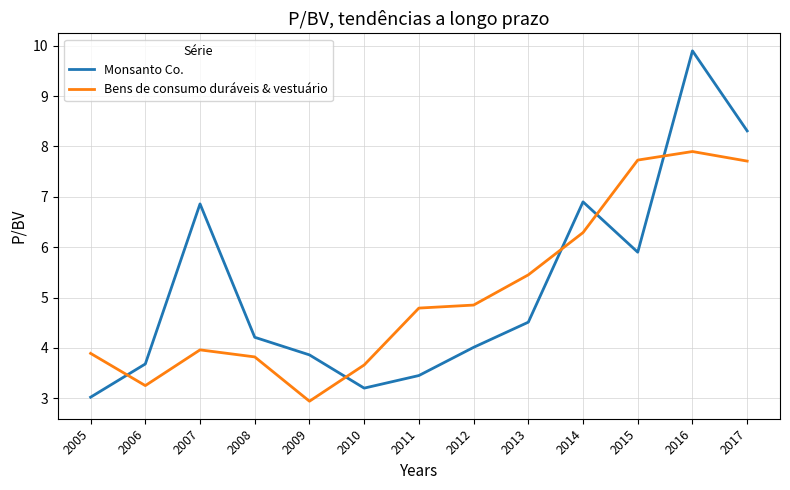

True or false: Monsanto Co. has more than 0 interior local peaks.

True